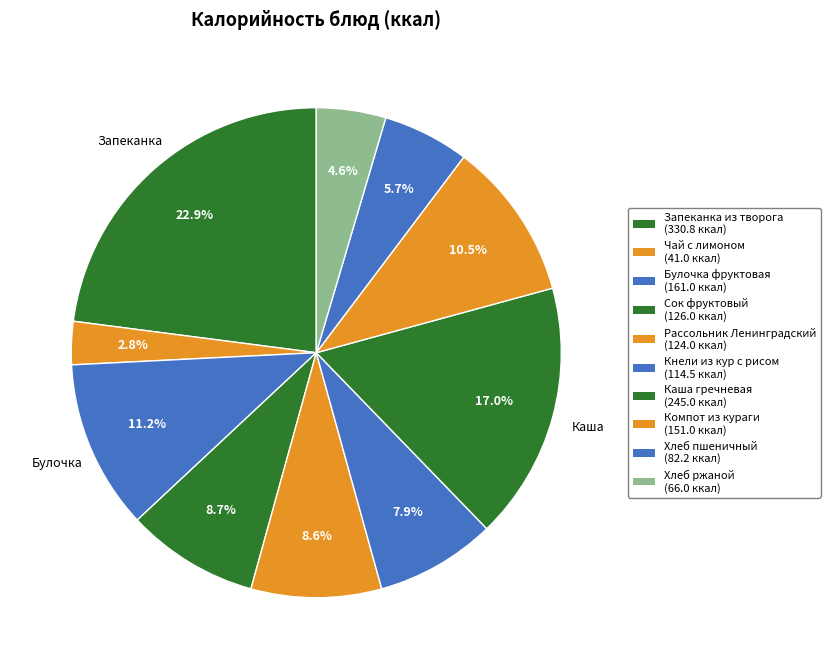

How many segments does this pie chart have?

10